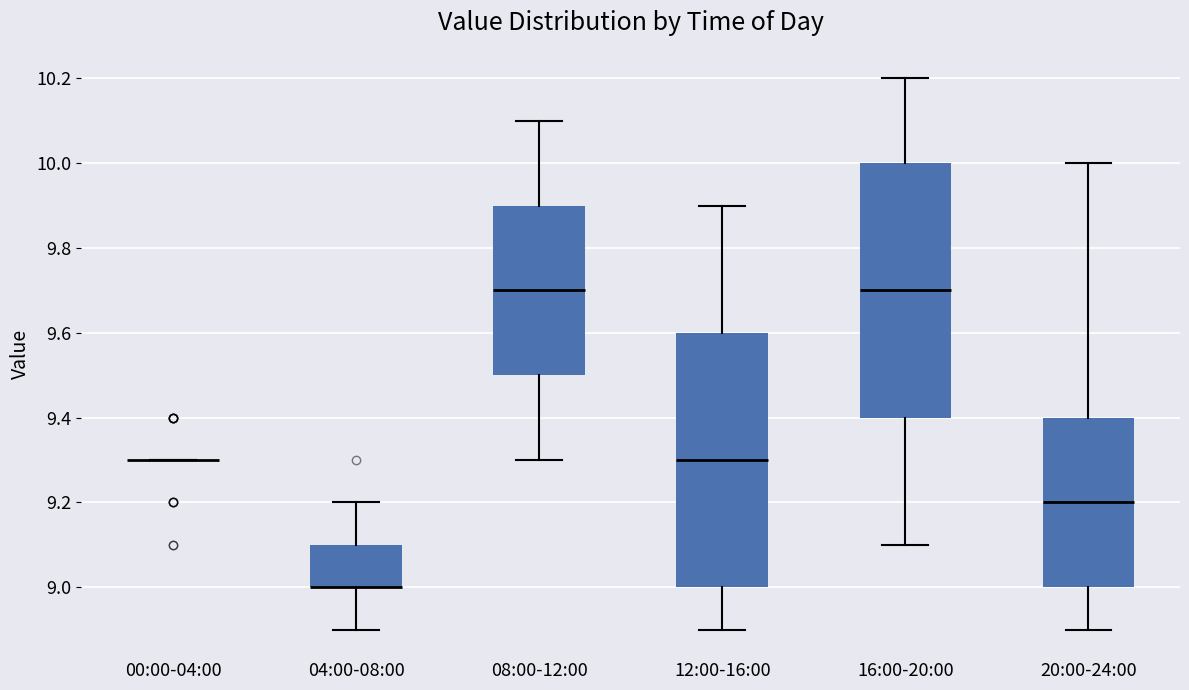

Reading left to right, read every box against the y-axis: the position of its median line, the range the box covers, and the ends of its whiskers. The values are not printed on the chart, so give them approximately, as read against the axis.

00:00-04:00: box collapsed to a line at 9.3, whiskers 9.3 to 9.3
04:00-08:00: median 9.0 (drawn on the box's lower edge), box 9.0 to 9.1, whiskers 8.9 to 9.2
08:00-12:00: median 9.7, box 9.5 to 9.9, whiskers 9.3 to 10.1
12:00-16:00: median 9.3, box 9.0 to 9.6, whiskers 8.9 to 9.9
16:00-20:00: median 9.7, box 9.4 to 10.0, whiskers 9.1 to 10.2
20:00-24:00: median 9.2, box 9.0 to 9.4, whiskers 8.9 to 10.0